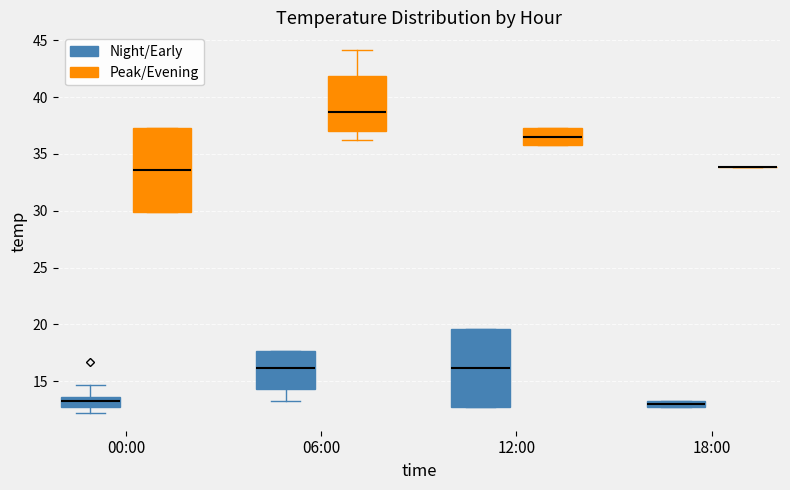

Where does the median line of the box for 12:00 (Night/Early) sit on the y-axis? The values are not printed on the chart, so give them approximately, as read against the axis.

16.0